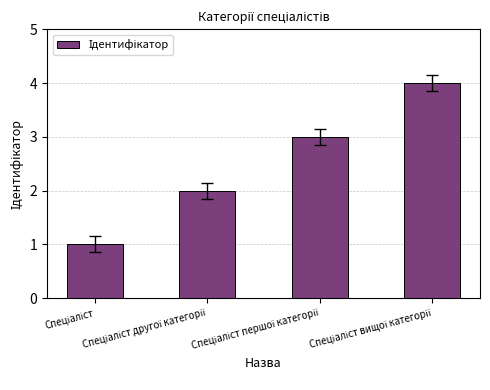

How many values are below 3?

2